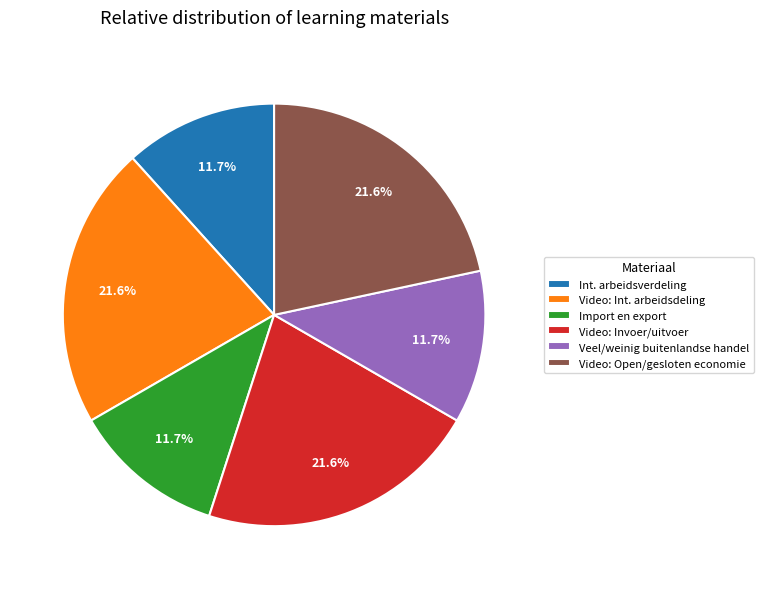

Which has a higher value, Veel/weinig buitenlandse handel or Video: Invoer/uitvoer?

Video: Invoer/uitvoer